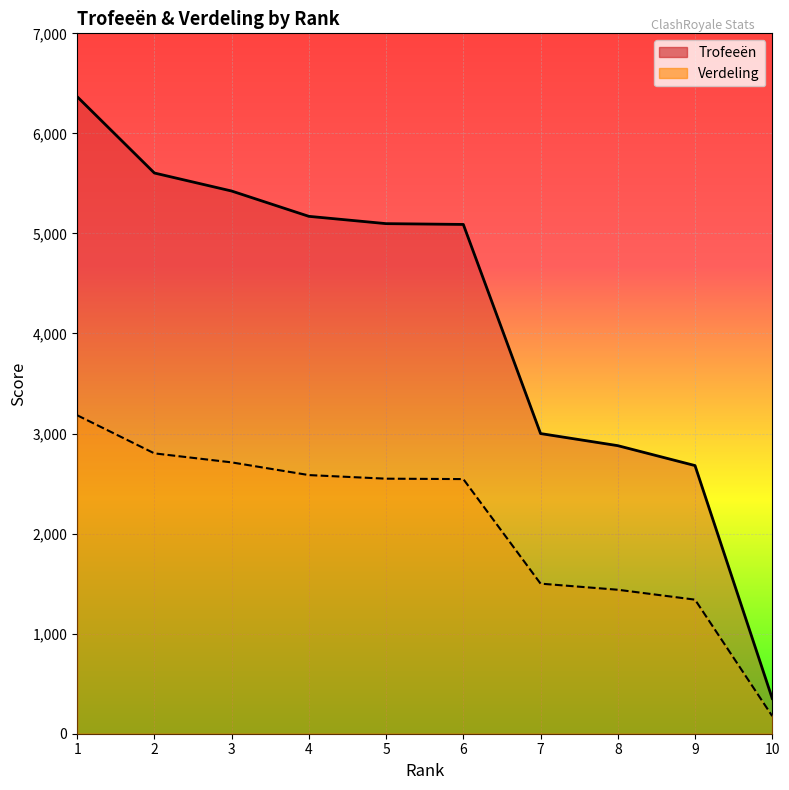

Does the chart display data point markers on the line(s)?

No